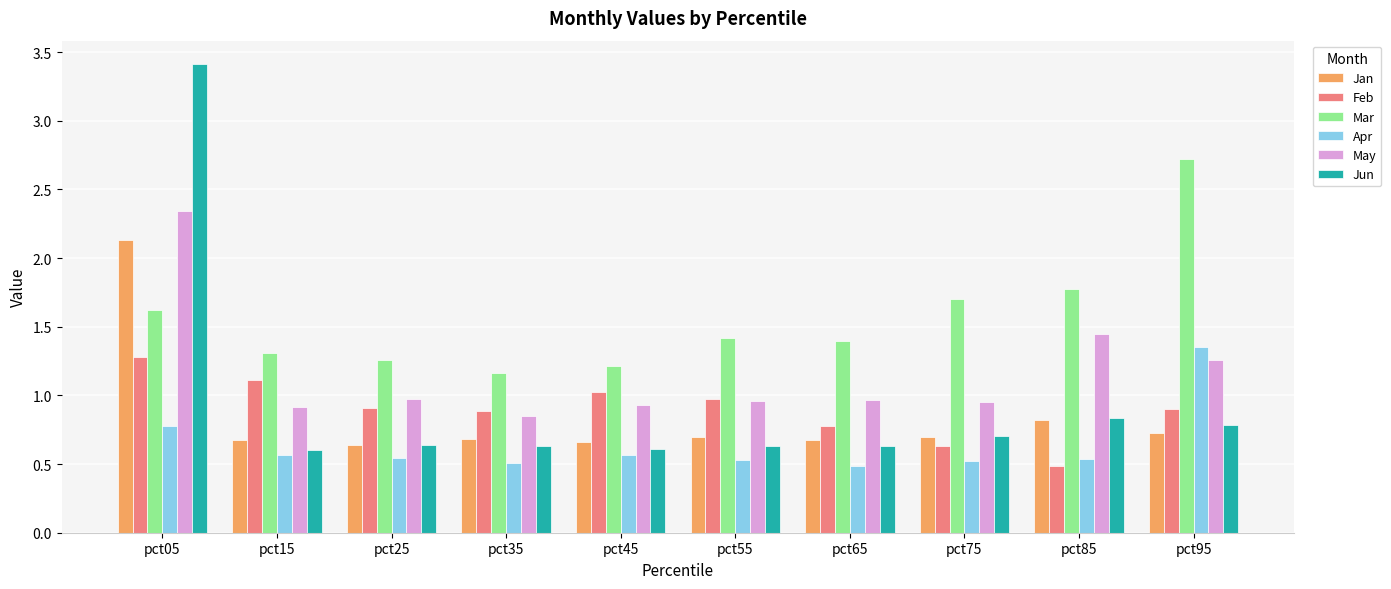

At which label is Jun closest to 2?

pct85